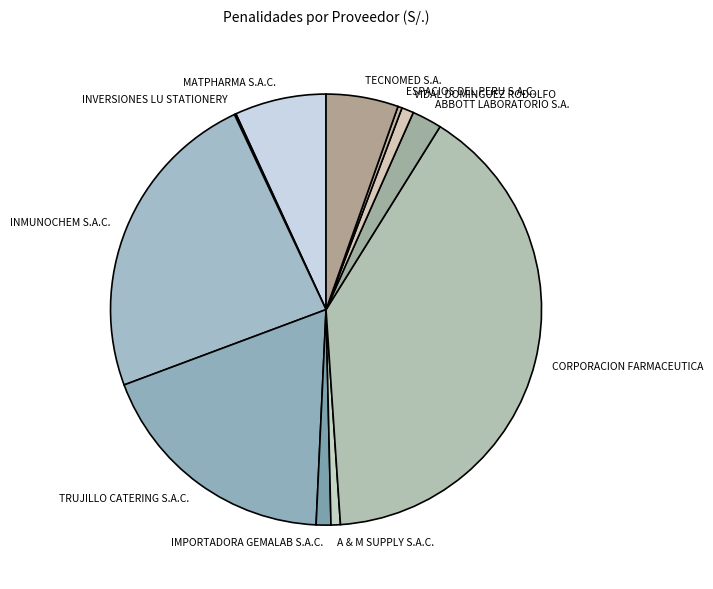

Which category has the biggest portion of the pie?

CORPORACION FARMACEUTICA